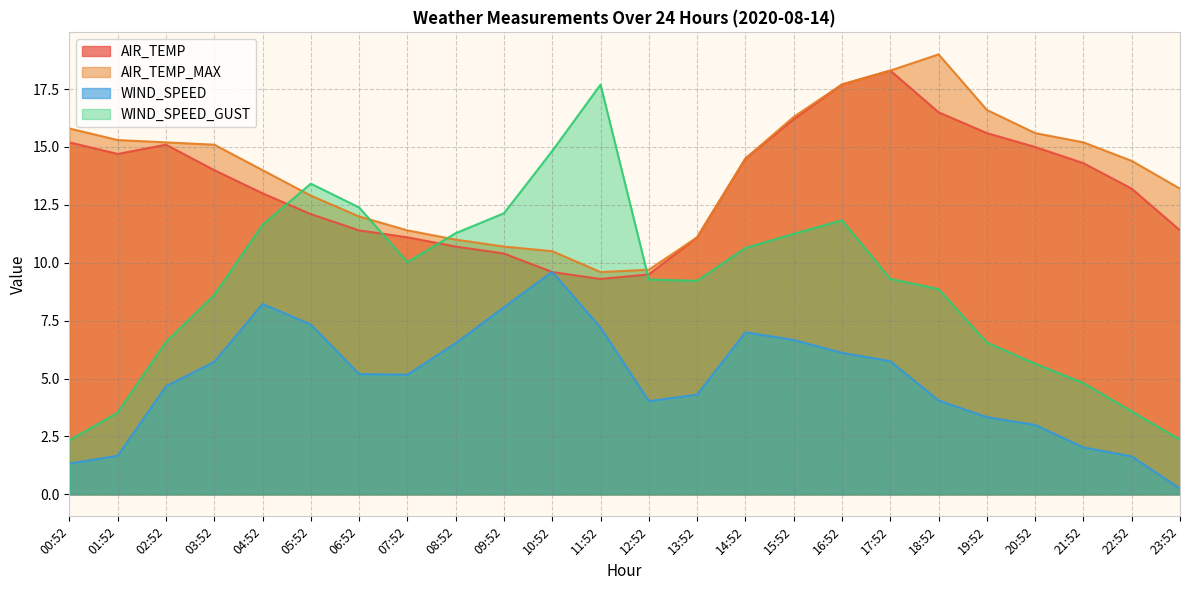

How many times do AIR_TEMP and WIND_SPEED_GUST cross each other?

4